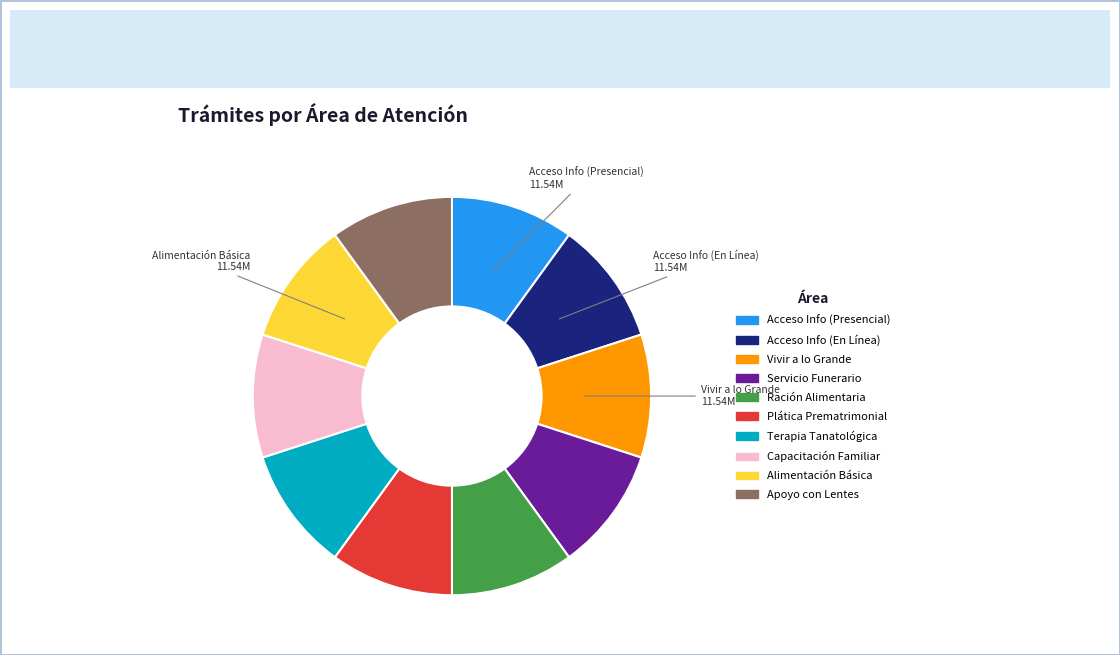

Combined, do Ración Alimentaria and Alimentación Básica account for over 50%?

No